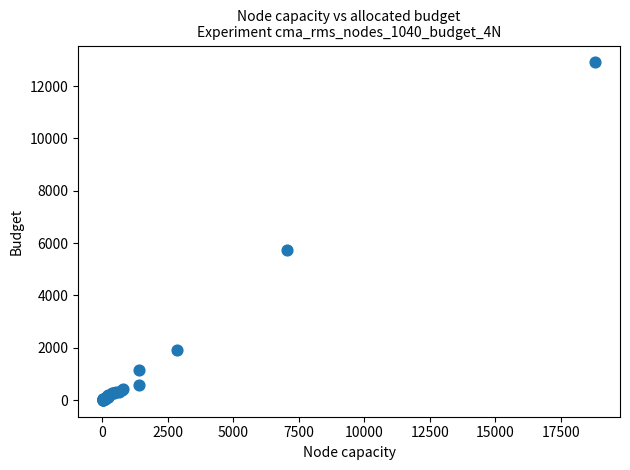

What Y value in the scatter plot is closest to 6455?

5732